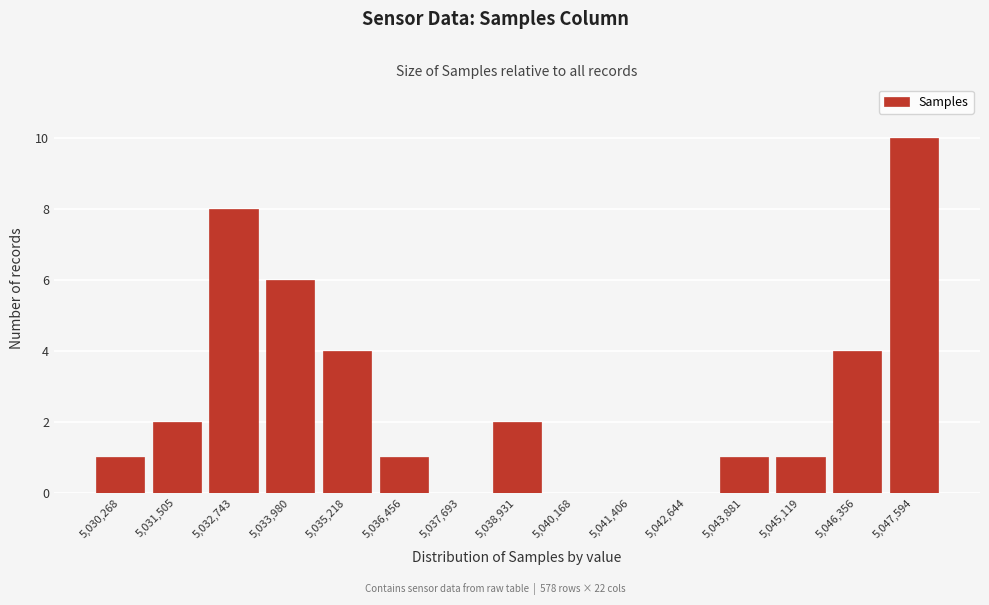

Reading right to left, transcribe all the data shown in this chart.

5,047,594=10	5,046,356=4	5,045,119=1	5,043,881=1	5,042,644=0	5,041,406=0	5,040,168=0	5,038,931=2	5,037,693=0	5,036,456=1	5,035,218=4	5,033,980=6	5,032,743=8	5,031,505=2	5,030,268=1